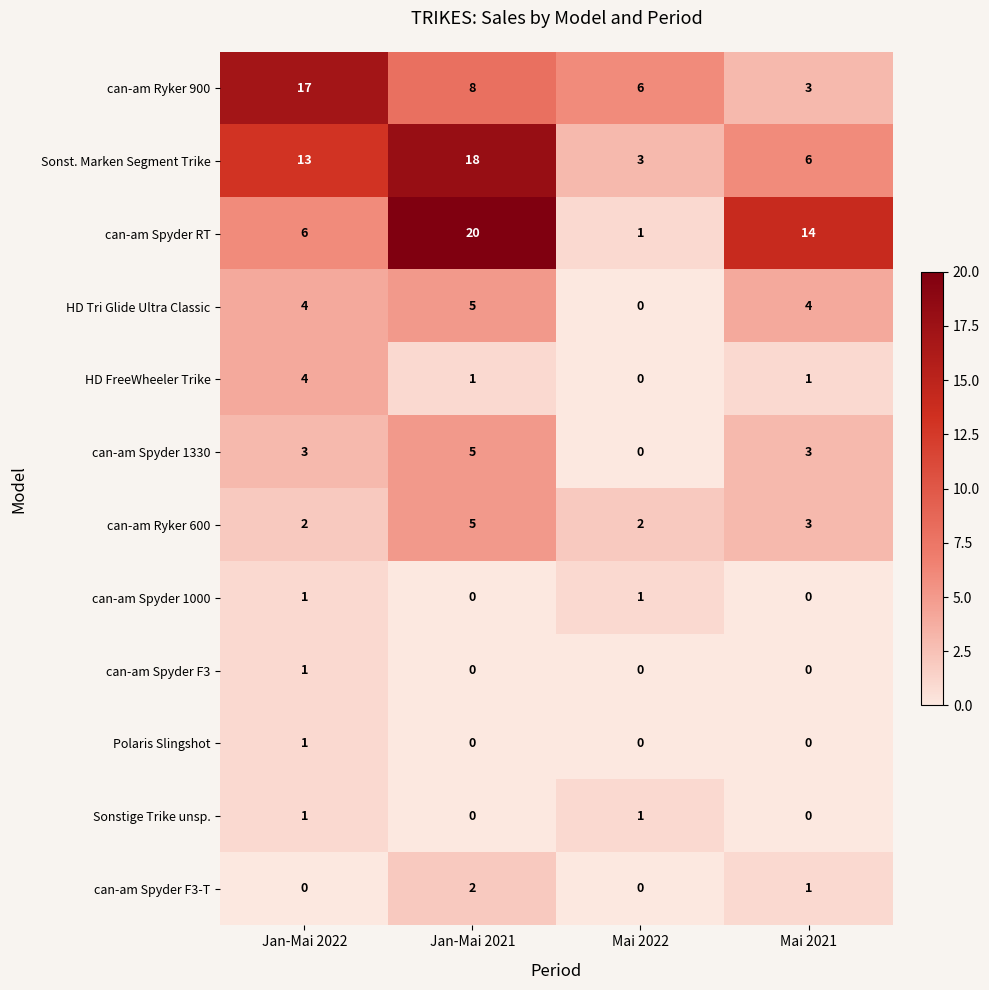

Which series changed the most between Jan-Mai 2022 and Mai 2022?

can-am Ryker 900